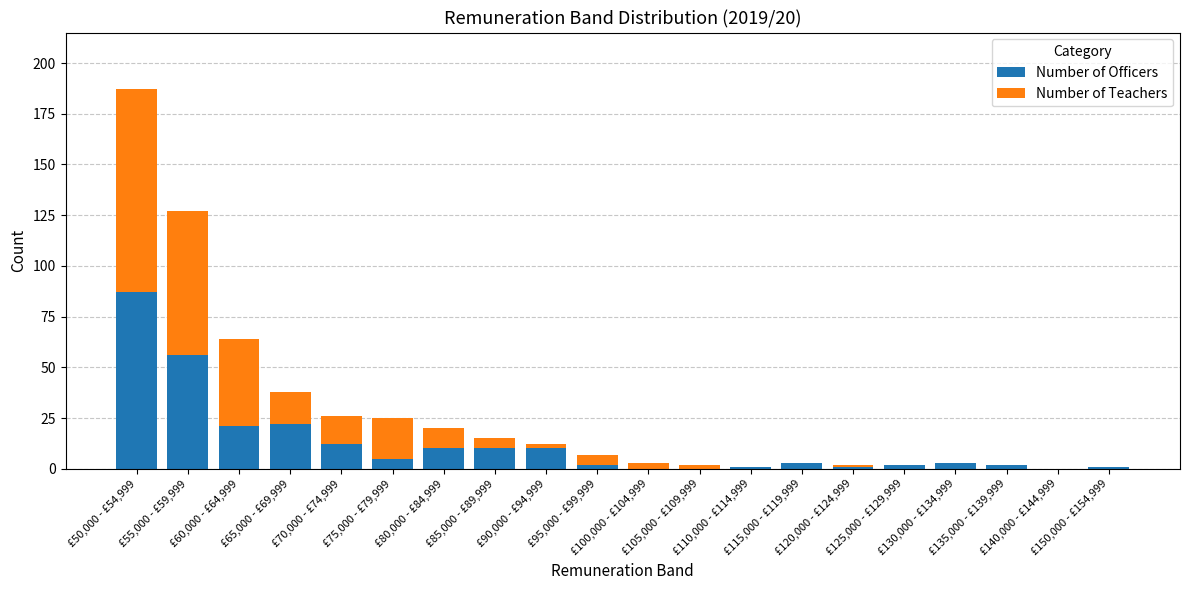

What is the sum of all Number of Officers values?

248